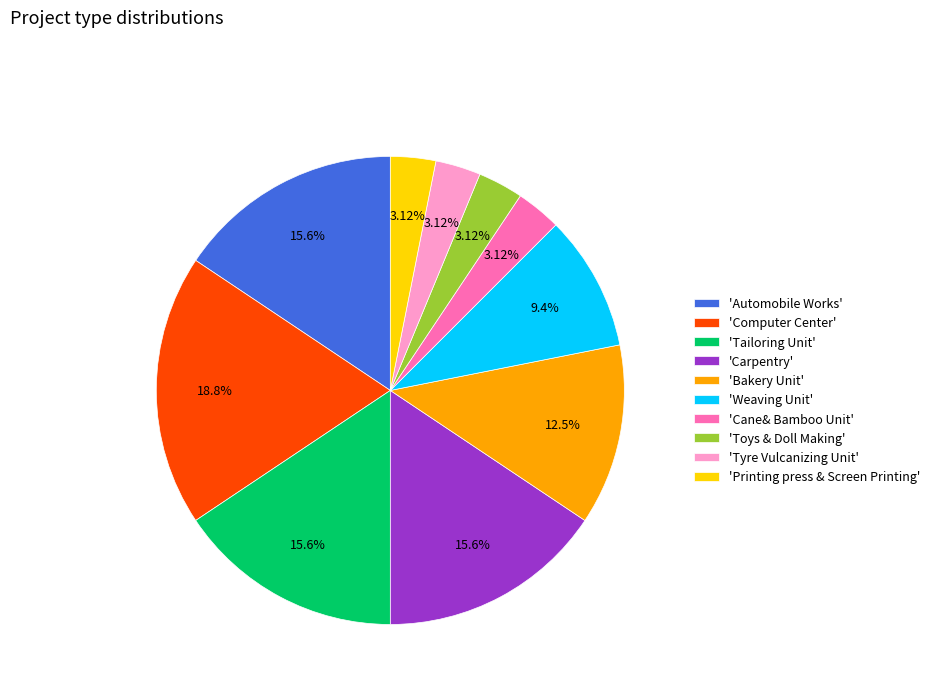

Does 'Automobile Works' represent more than half of the total?

No